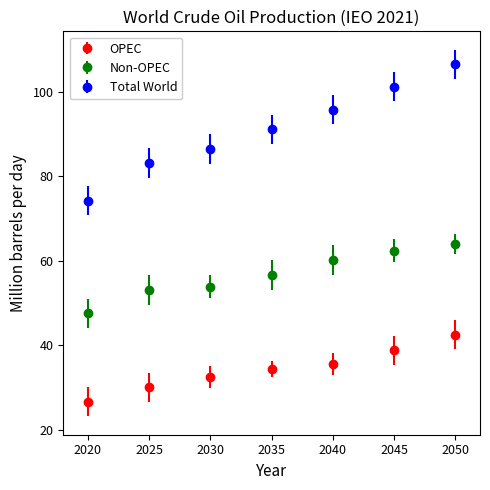

Which series has the largest total across all categories?

Total World